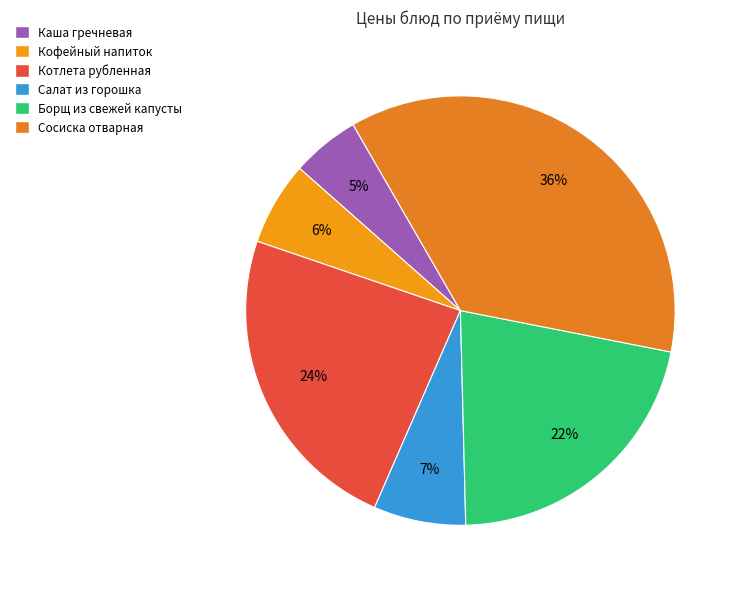

What is the smallest slice in the pie chart?

Каша гречневая